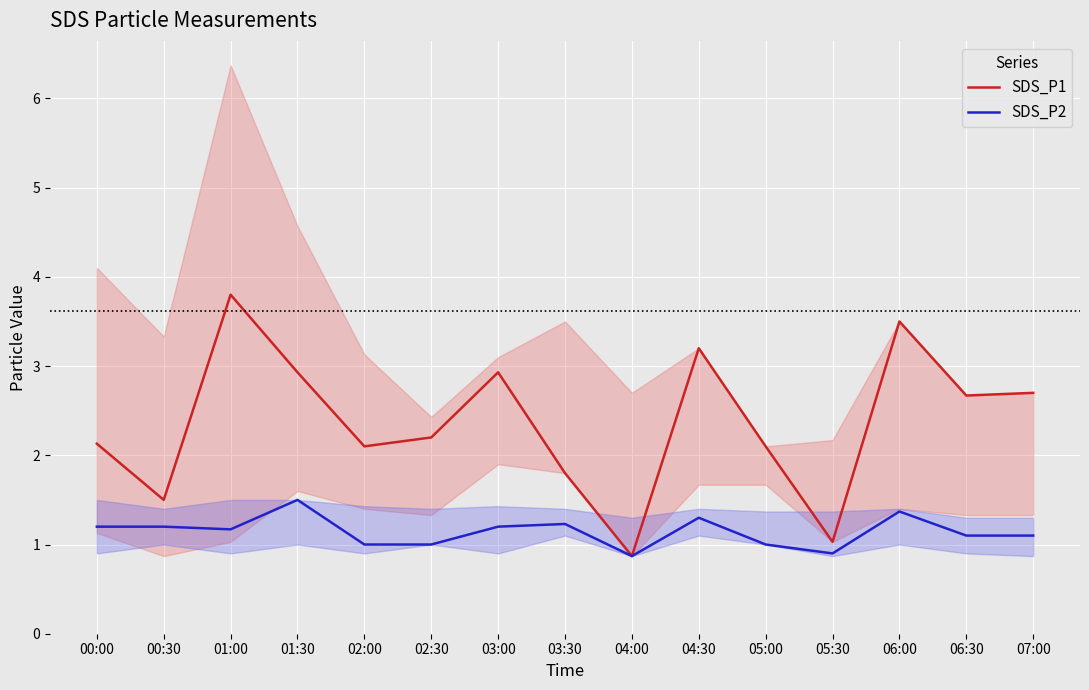

What is the difference between the second highest and second lowest values in the SDS_P2 series?

0.5